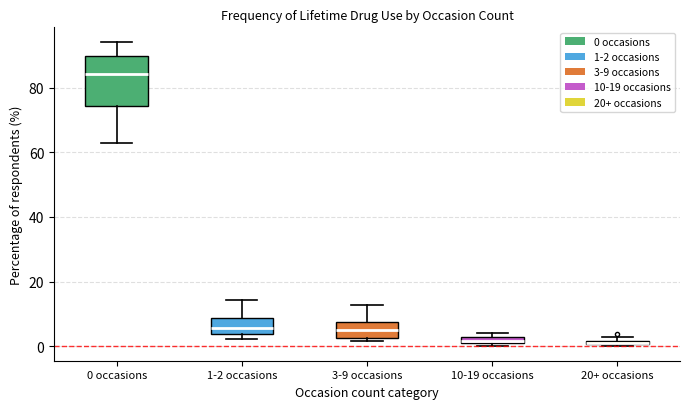

Comparing the boxes themselves (not the whiskers), which one is the tallest?

0 occasions